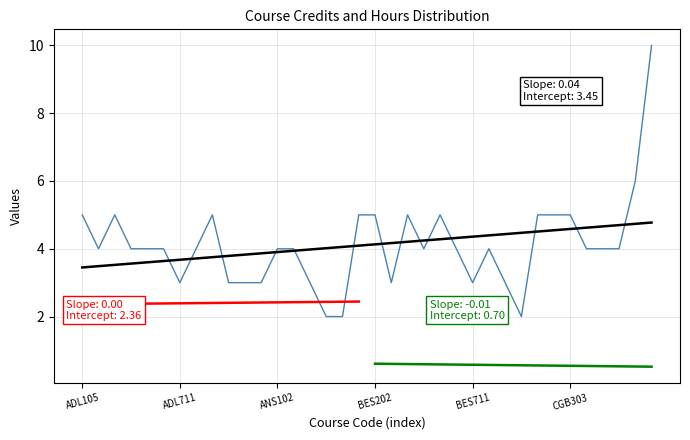

Where is T nearest to the value 2?

ADL106